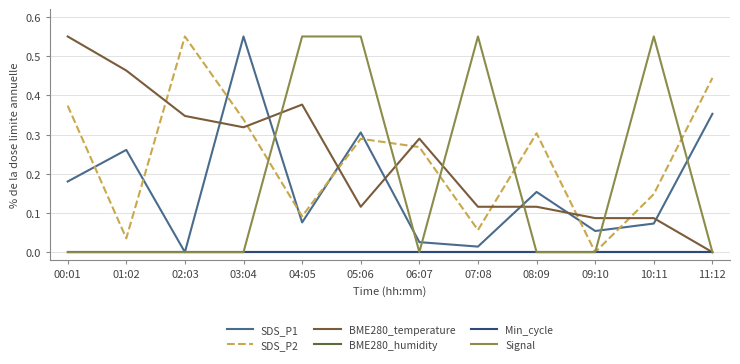

What is the greatest value displayed?

0.6